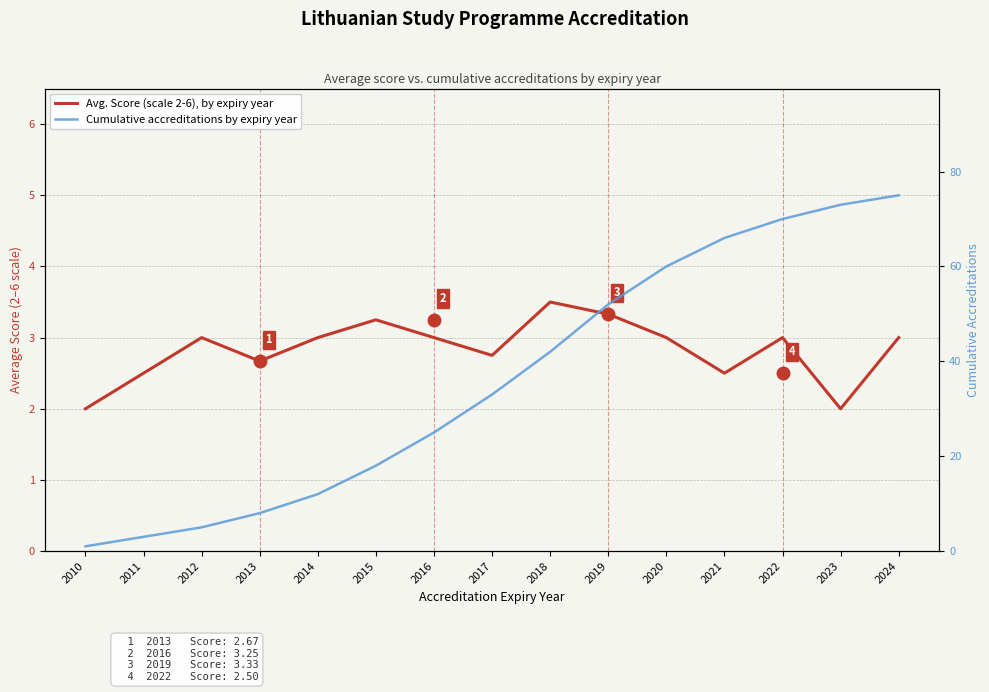

Between 2021 and 2012, which is larger?

2012